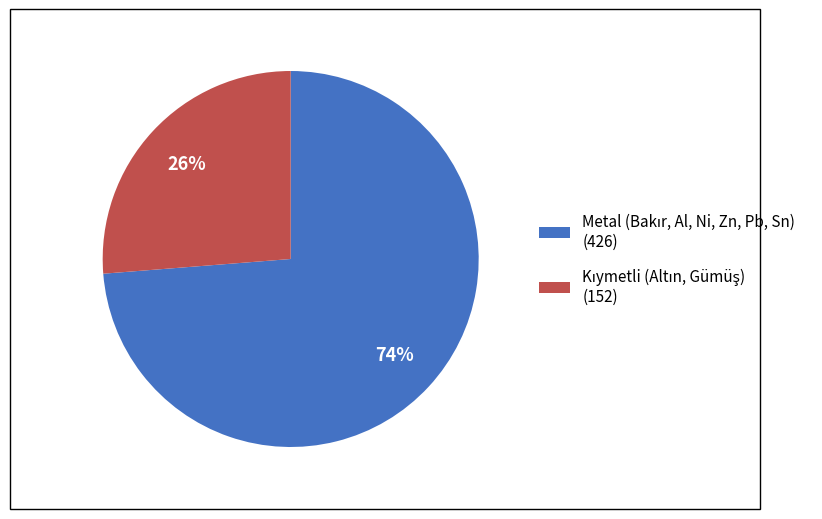

To the nearest percent, what is the average slice percentage?

50%